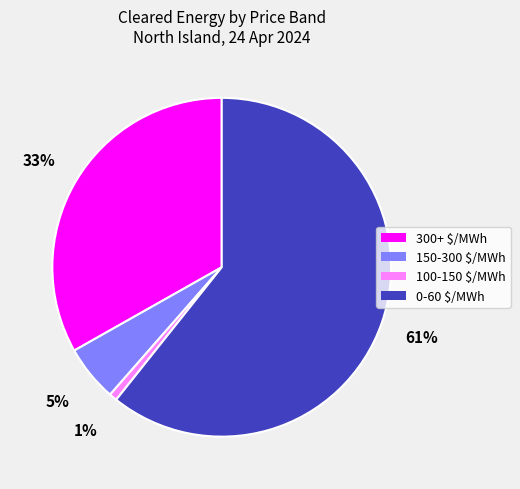

What percentage is the 300+ $/MWh slice, to the nearest percent?

33%